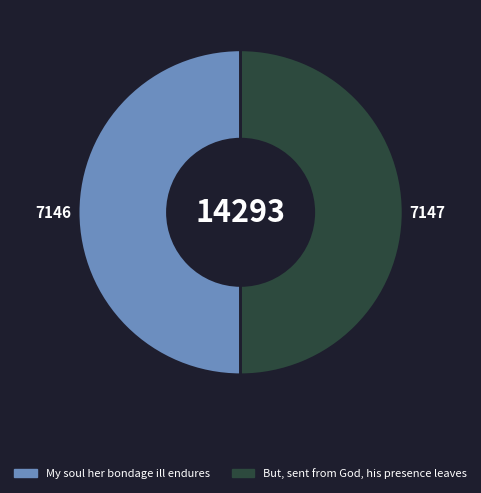

Is it true that But, sent from God, his presence leaves is 50% of the pie?

True